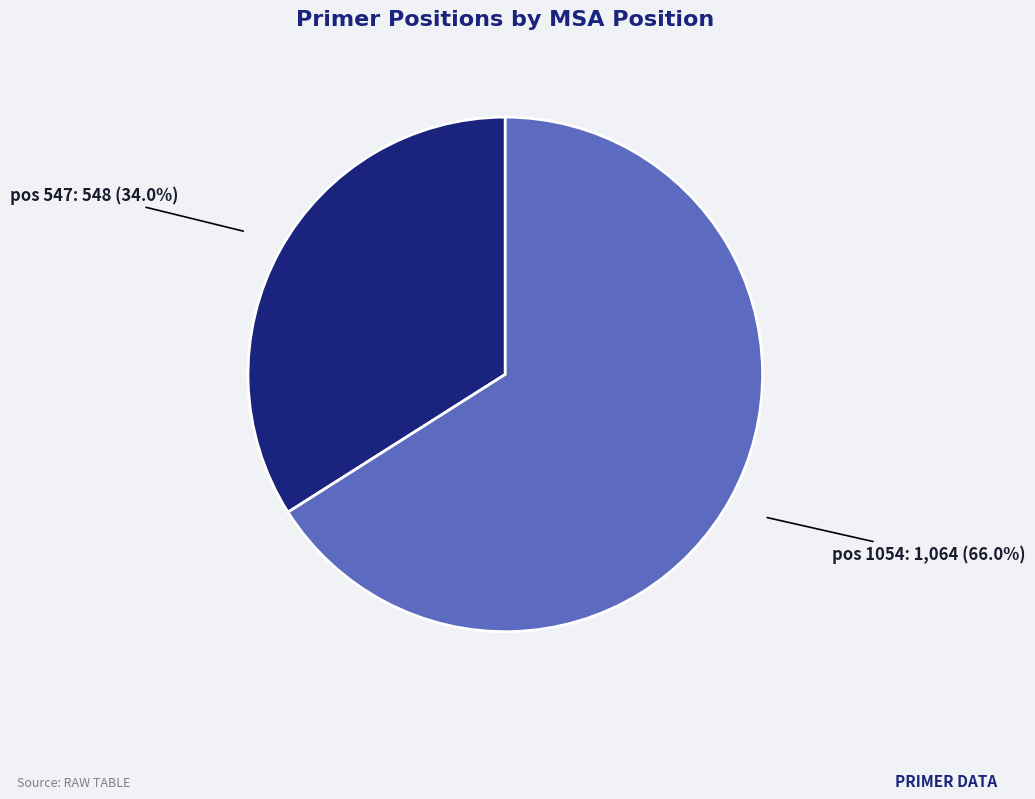

Is there any slice that represents more than half of the pie?

Yes